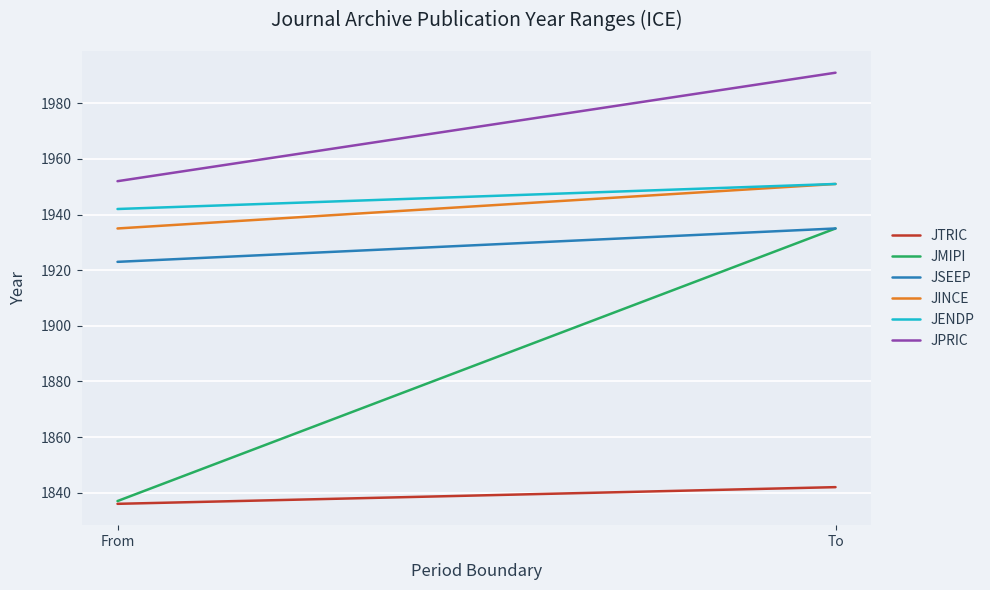

Is this an area chart (filled region under the line)?

No